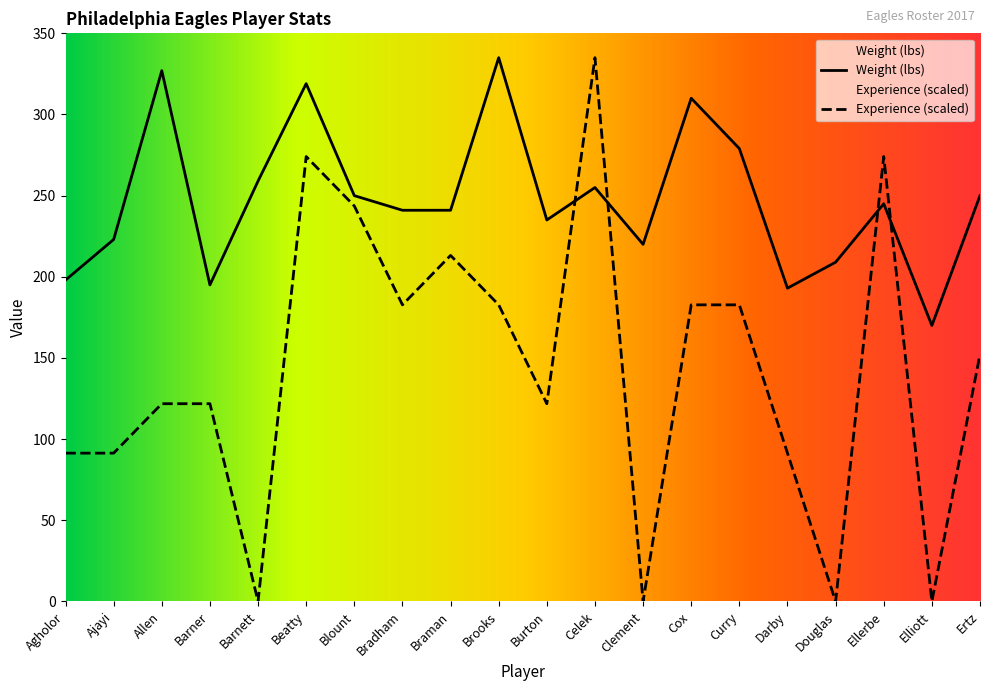

What is the difference between the maximum and minimum values in the Experience (Exp) series?

335.0